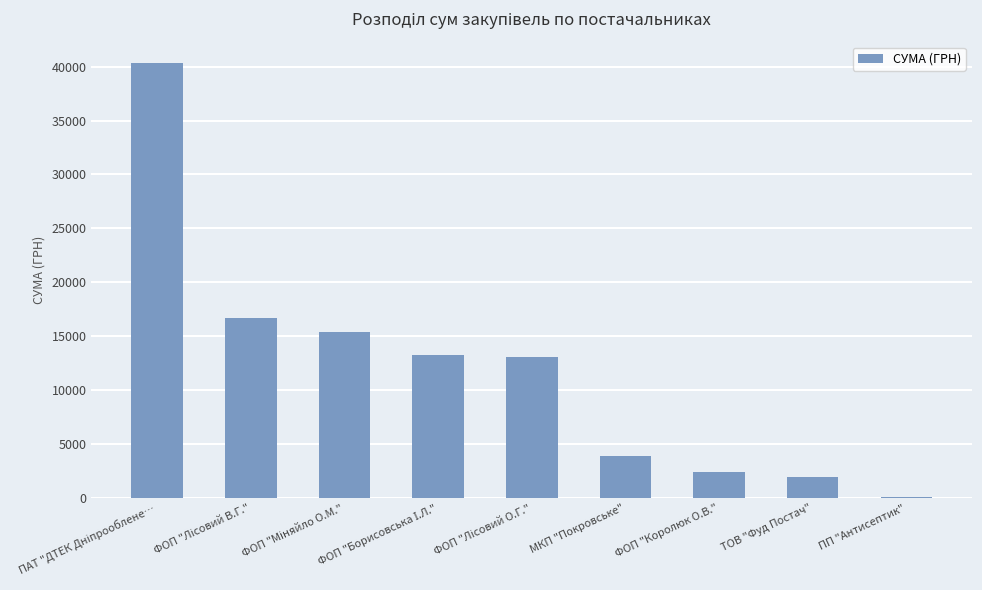

Reading left to right, list all the values displayed in this chart.

40312.2	16738.1	15396.0	13220.1	13039.2	3907.1	2389.7	1966.9	135.0